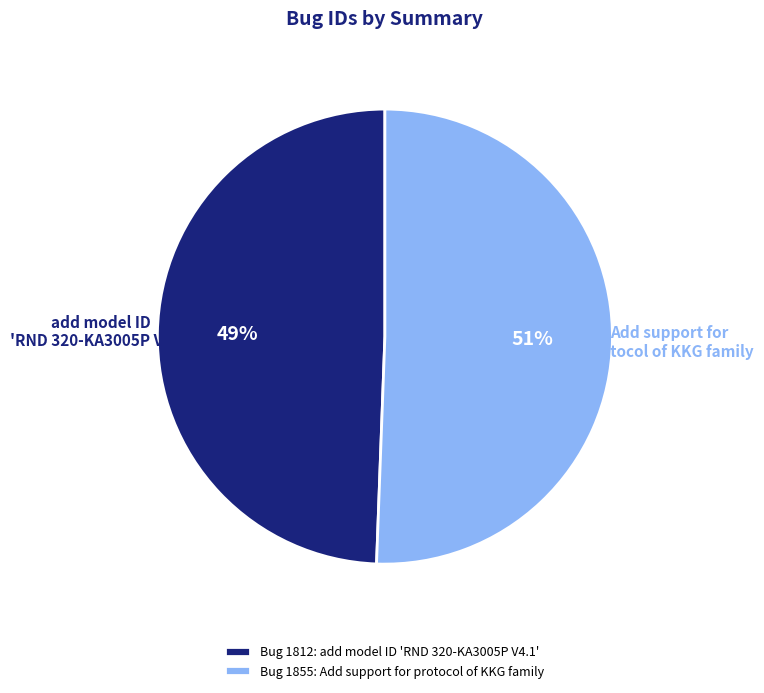

Is there a majority slice in this chart?

Yes